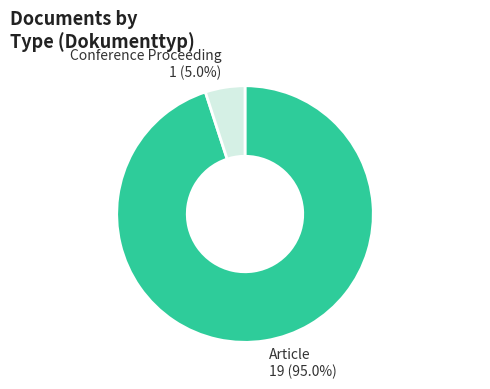

What is the largest slice in the pie chart?

Article